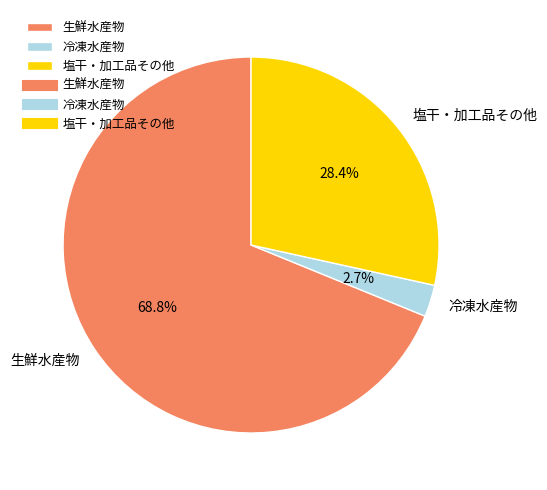

To the nearest percent, what is the difference between the largest and smallest slice percentages?

66%